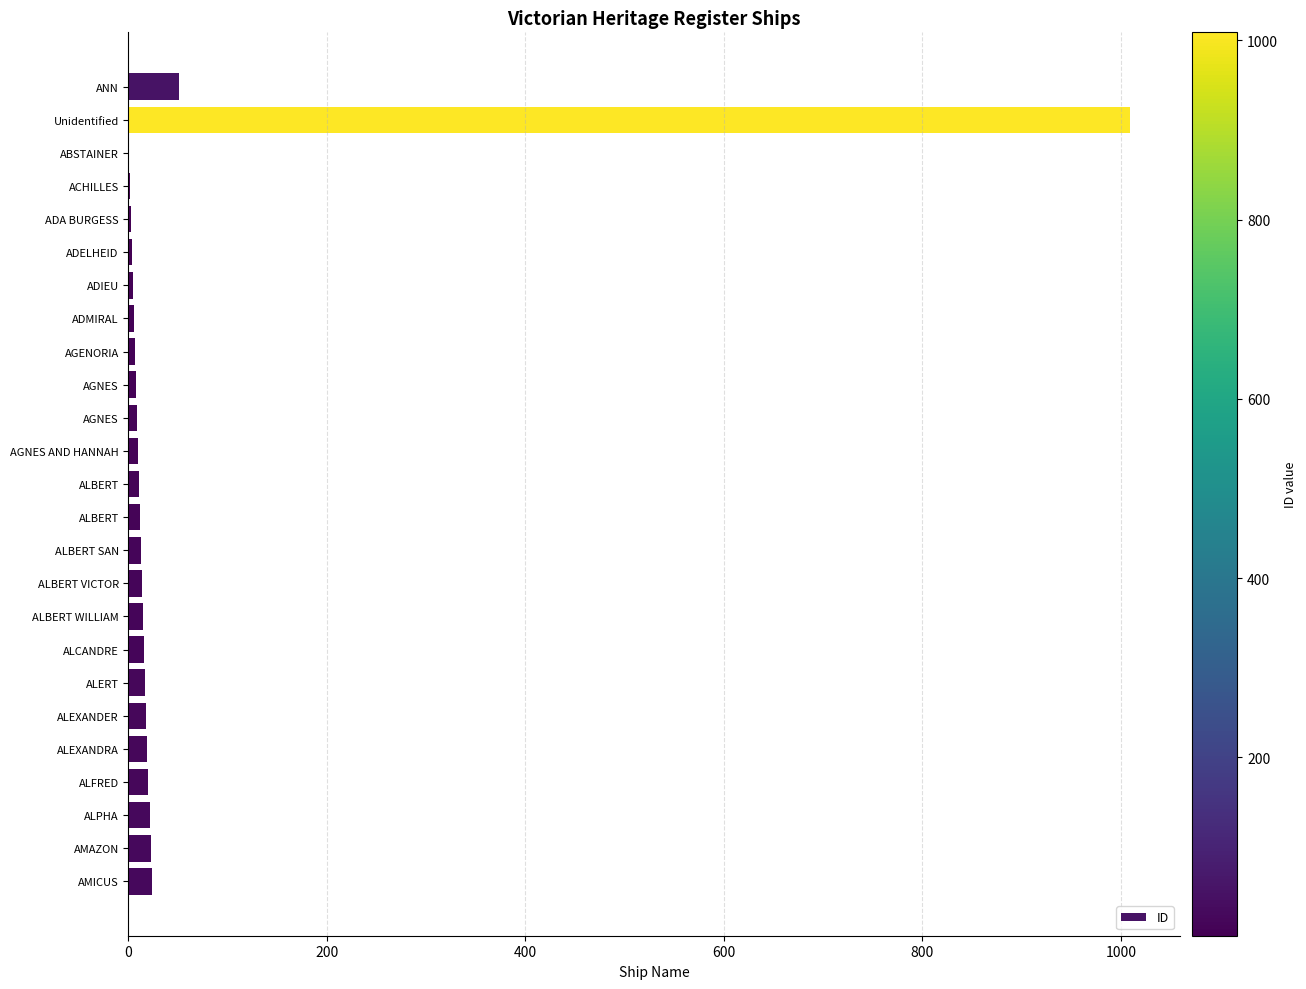

How many categories are shown in the chart?

25